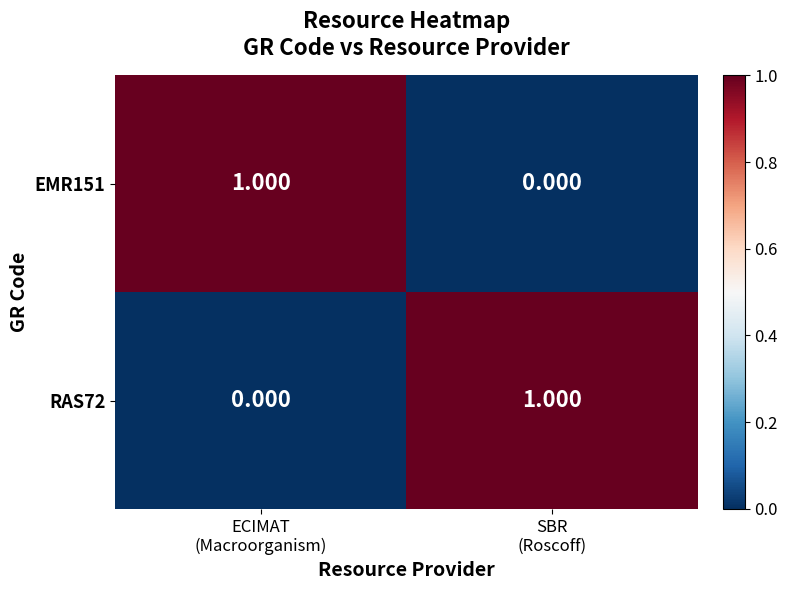

Rank the series at ECIMAT
(Macroorganism) from highest to lowest value.

EMR151, RAS72